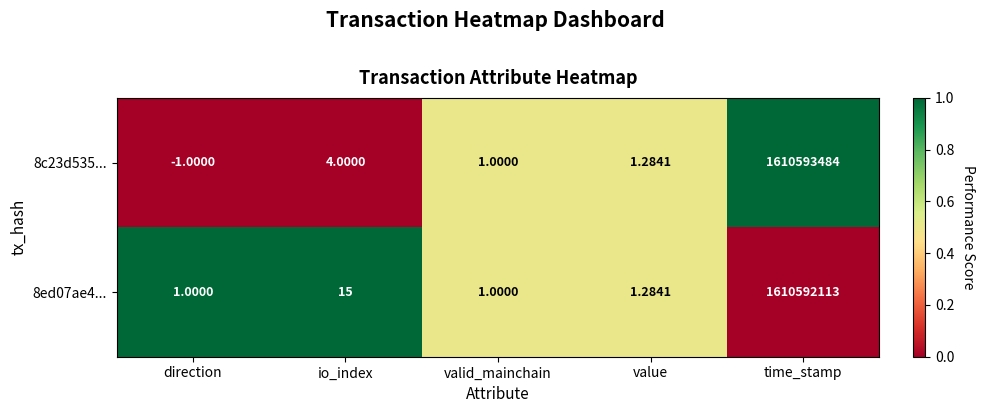

Rank the series by their maximum value, from lowest to highest.

8ed07ae4..., 8c23d535...